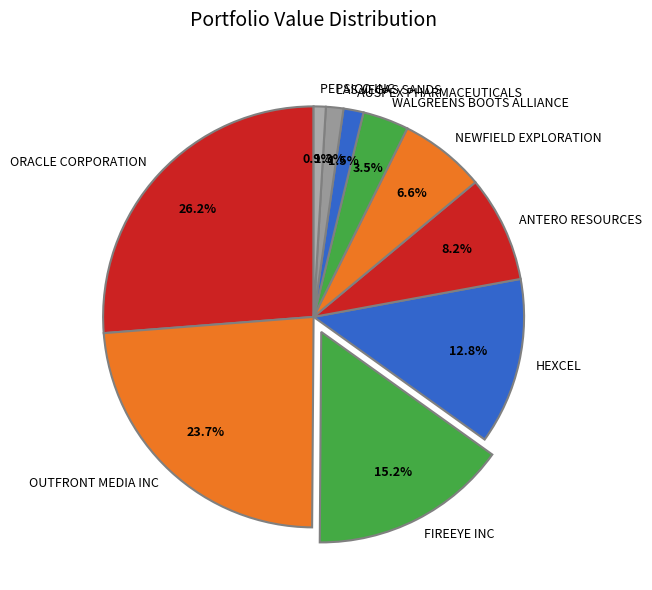

How many segments does this pie chart have?

10